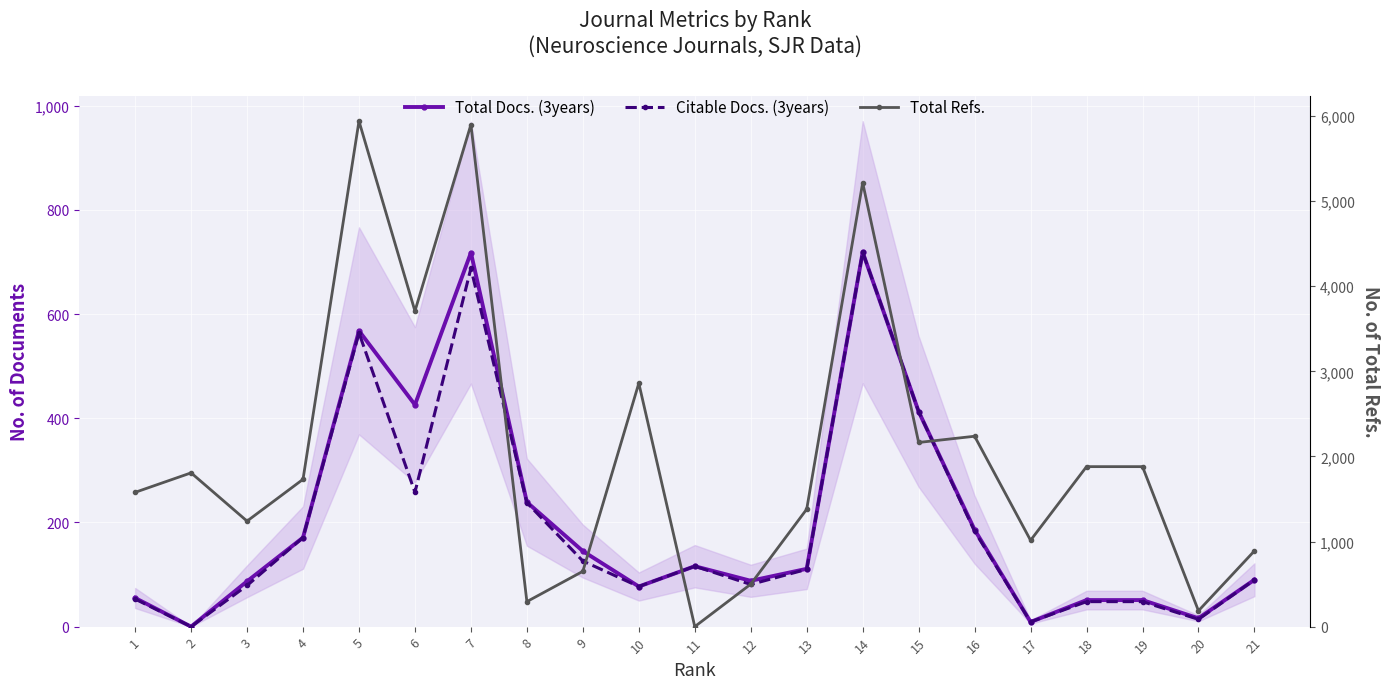

What is the difference between the maximum and second lowest values in the Citable Docs. (3years) series?

710